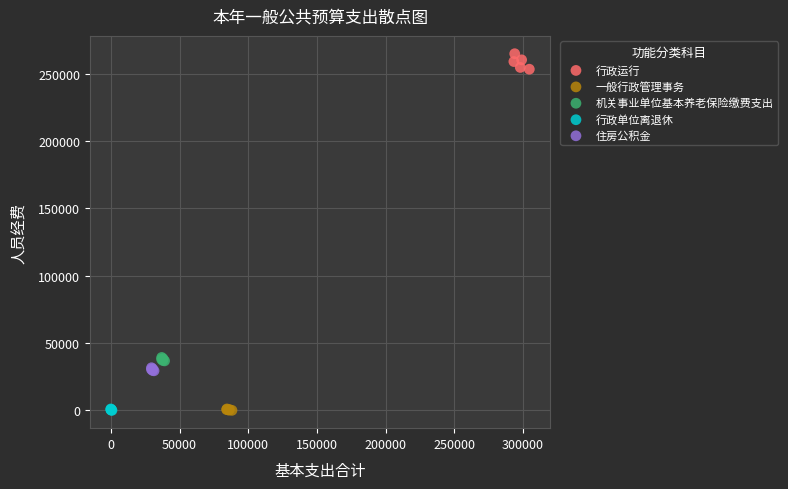

Which series has the largest Y range (max minus min)?

行政运行